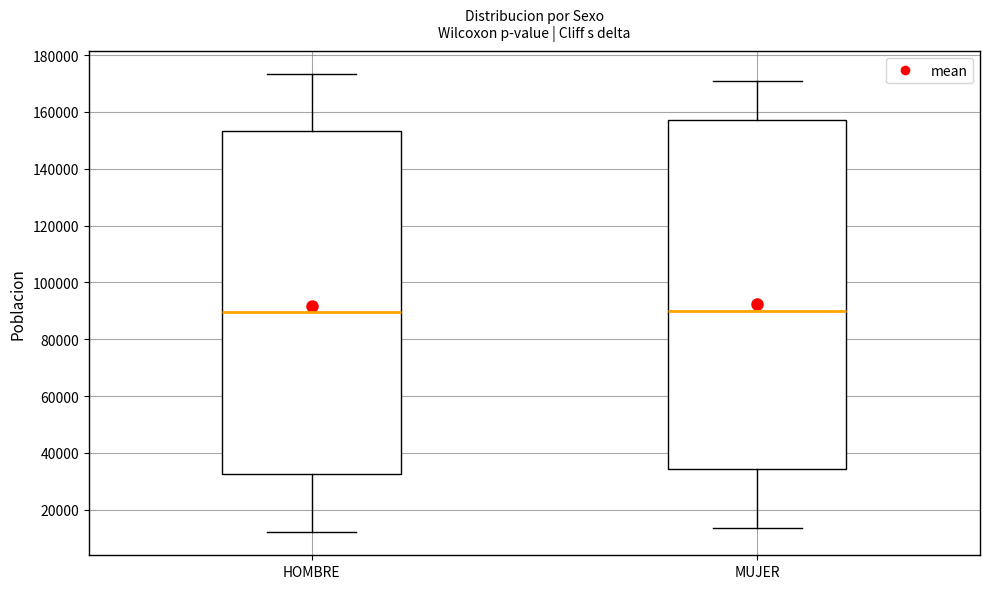

Reading left to right, transcribe this box plot: for each box, give where its median line is, the range the box spans, and where its two whiskers end, as read against the y-axis. The values are not printed on the chart, so give them approximately, as read against the axis.

HOMBRE: median 90000, box 32000 to 154000, whiskers 12000 to 174000
MUJER: median 90000, box 34000 to 158000, whiskers 14000 to 170000